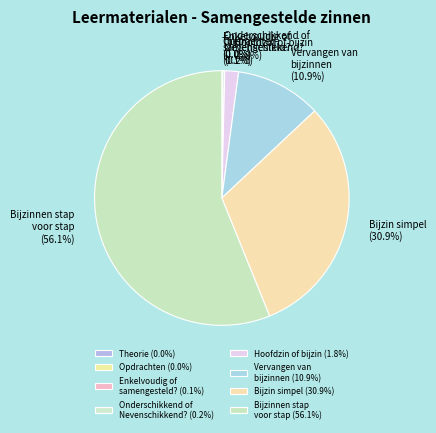

Is there any slice that represents more than half of the pie?

Yes